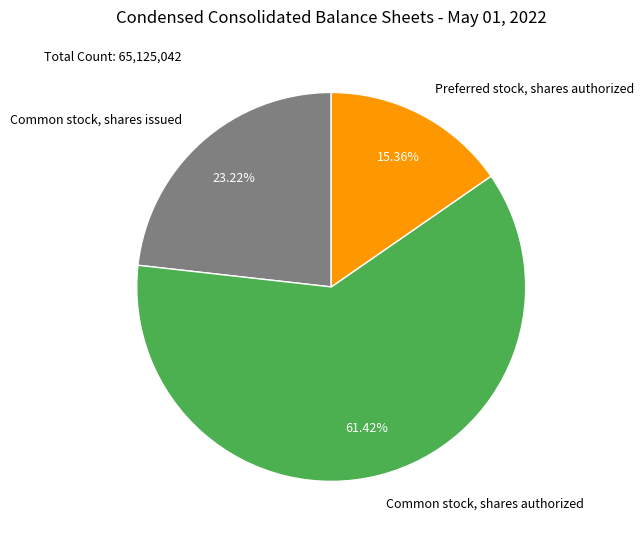

To the nearest percent, what portion does Preferred stock, shares authorized represent?

15%